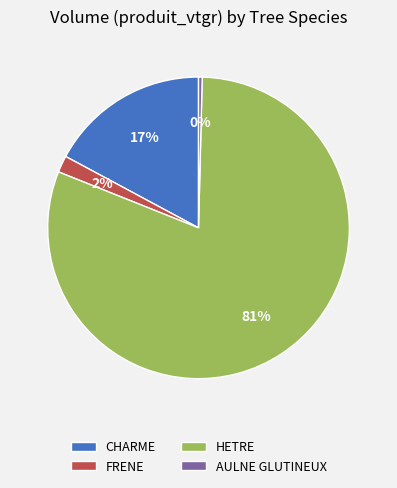

Is there any slice that represents more than half of the pie?

Yes